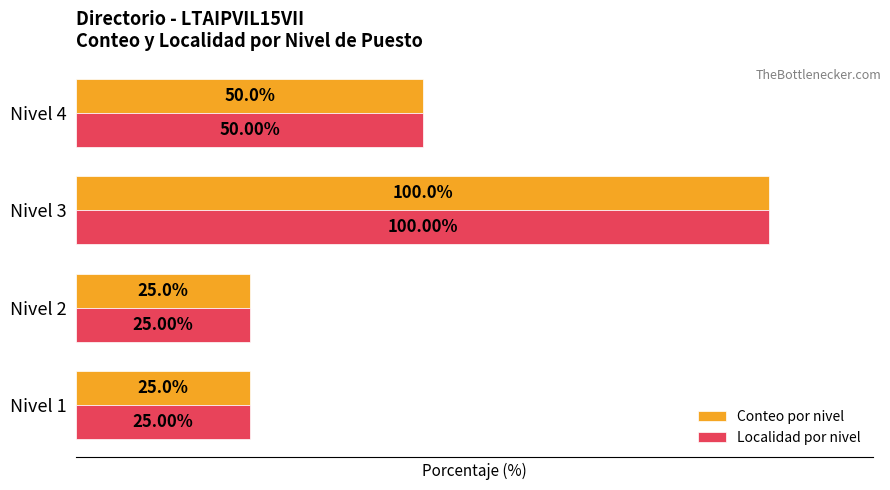

Is the value of Conteo por nivel at Nivel 4 greater than the value of Localidad por nivel at Nivel 1?

Yes